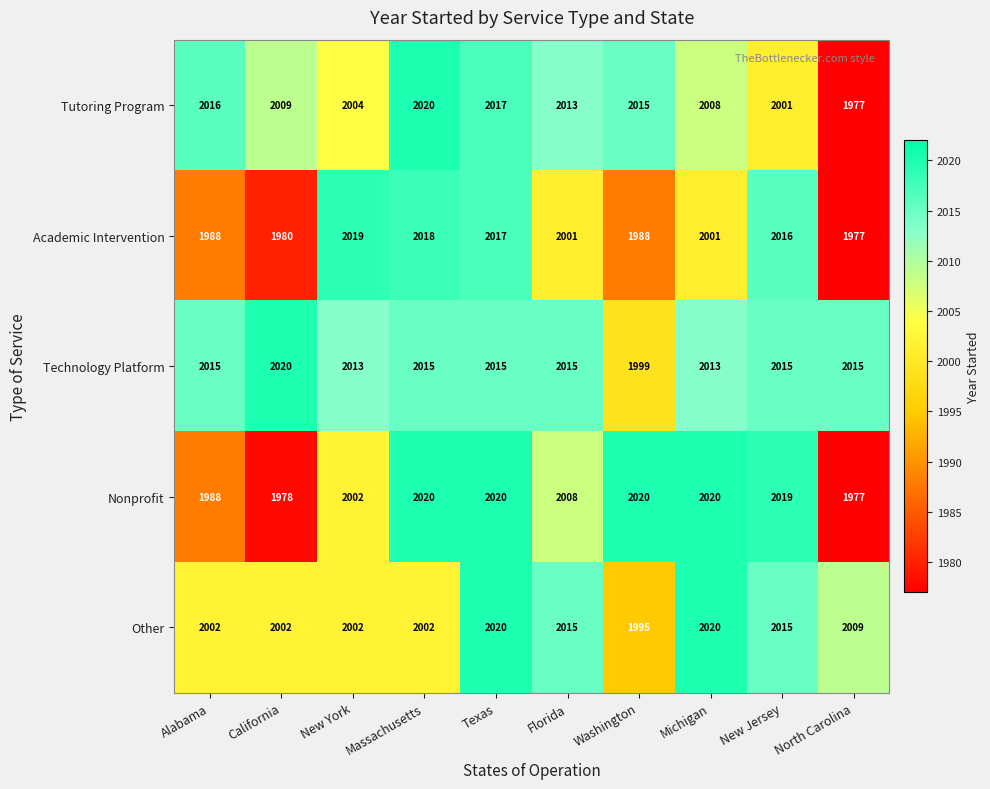

What is the total value across all series at Texas?

10089